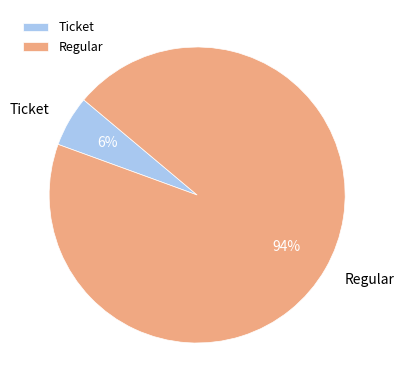

Count the number of slices in the pie.

2